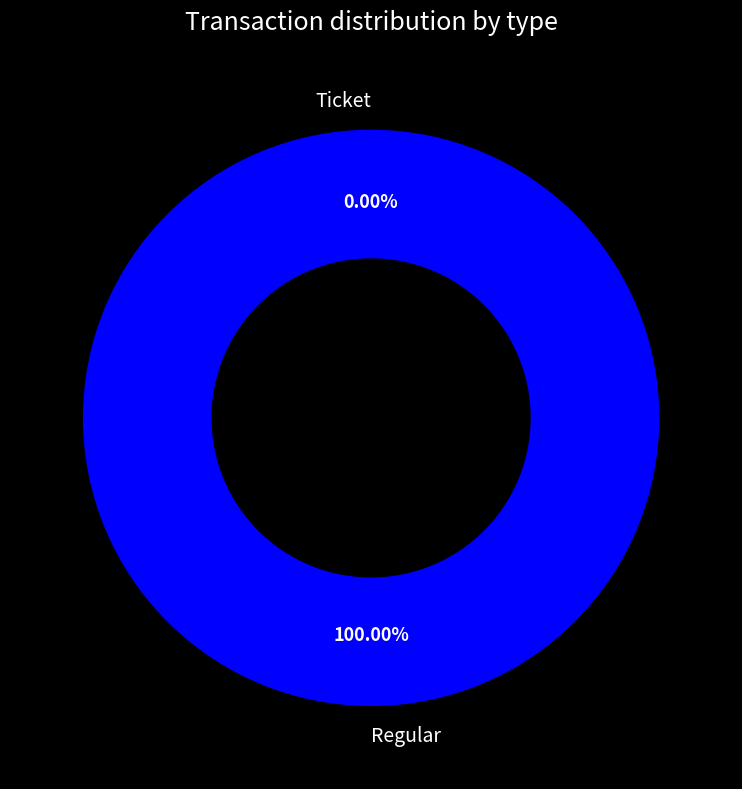

To the nearest percent, what percentage of the pie is Regular?

100%